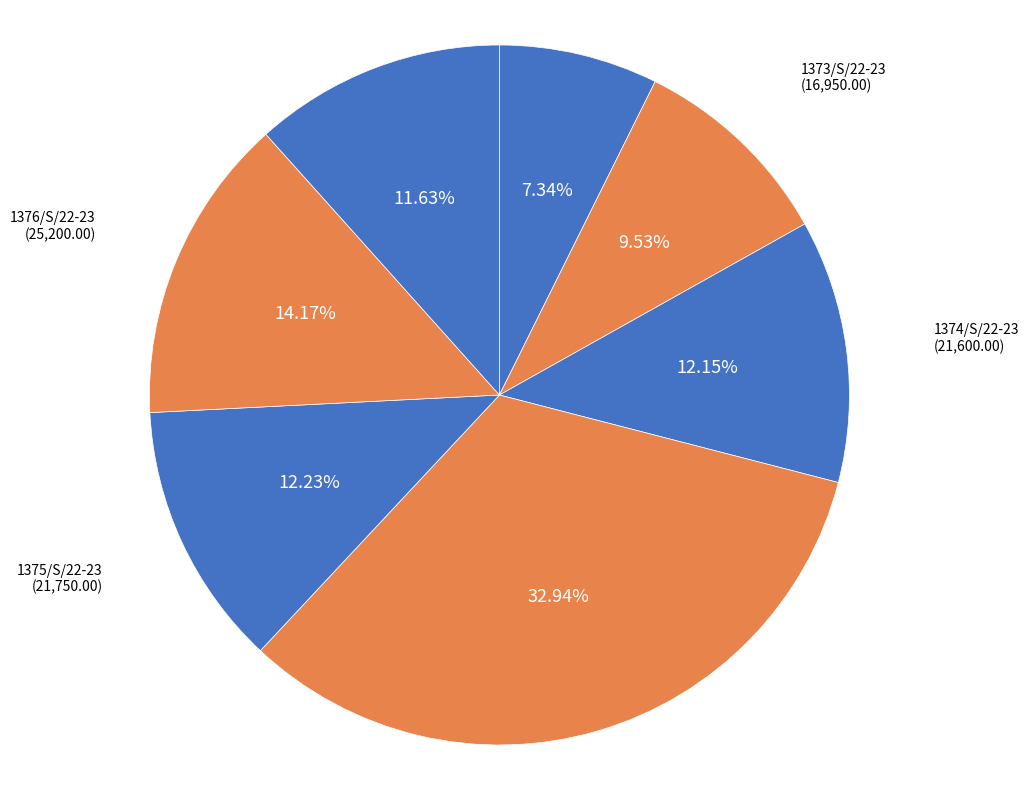

What percentage do 1372/S/22-23 and 1374/S/22-23 together represent?

19.5%